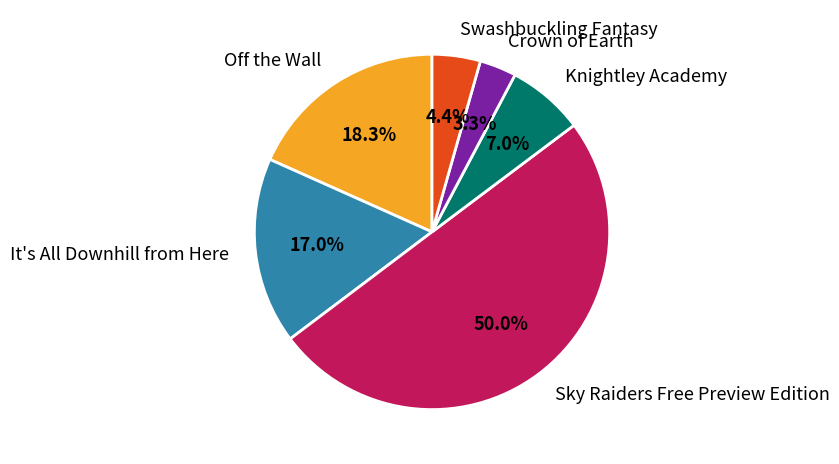

What is the largest slice in the pie chart?

Sky Raiders Free Preview Edition